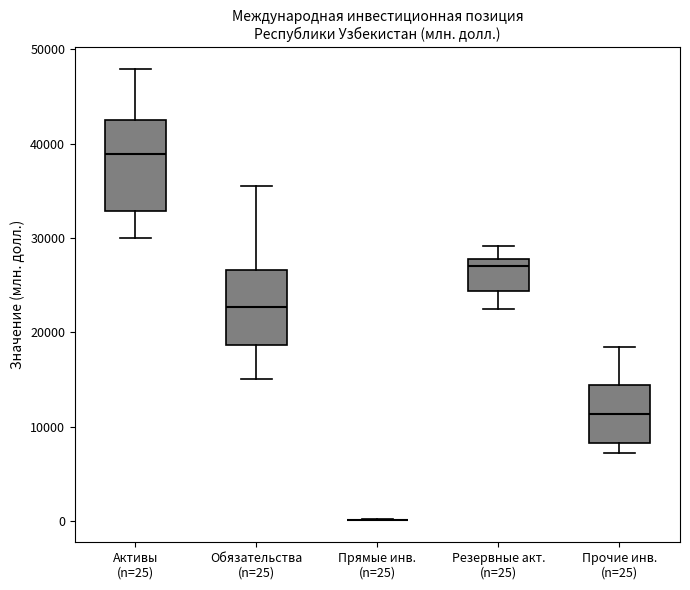

Where does the median line of the box for Резервные акт. (n=25) sit on the y-axis? The values are not printed on the chart, so give them approximately, as read against the axis.

27000